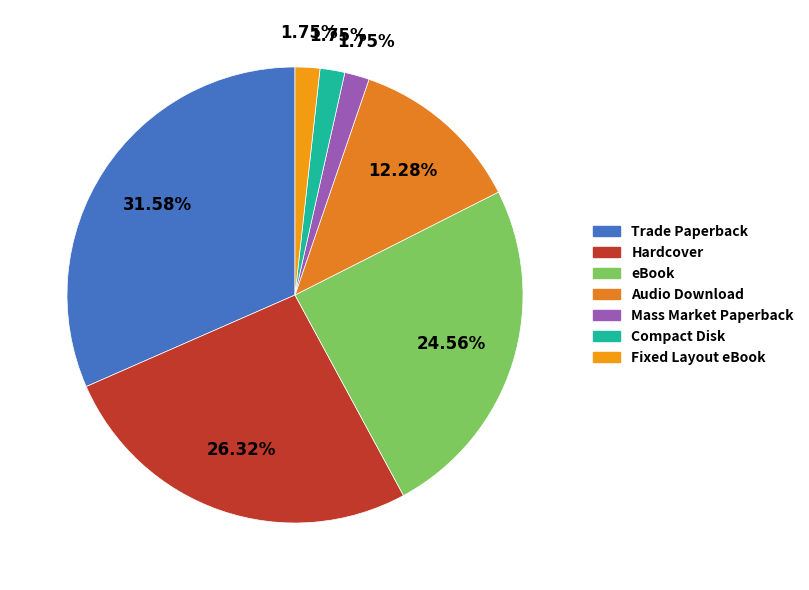

Does any single category account for the majority?

No